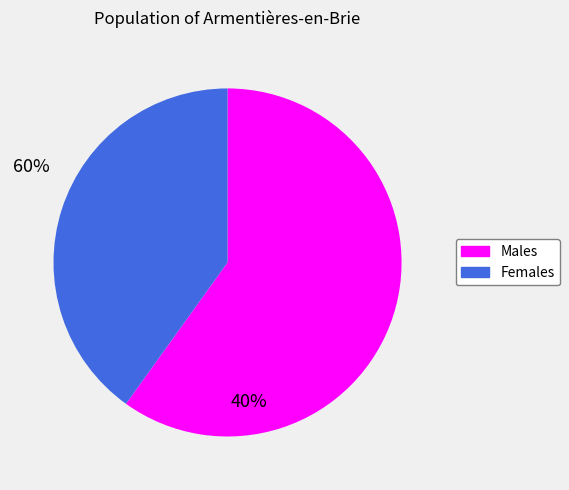

Is there any slice that represents more than half of the pie?

Yes